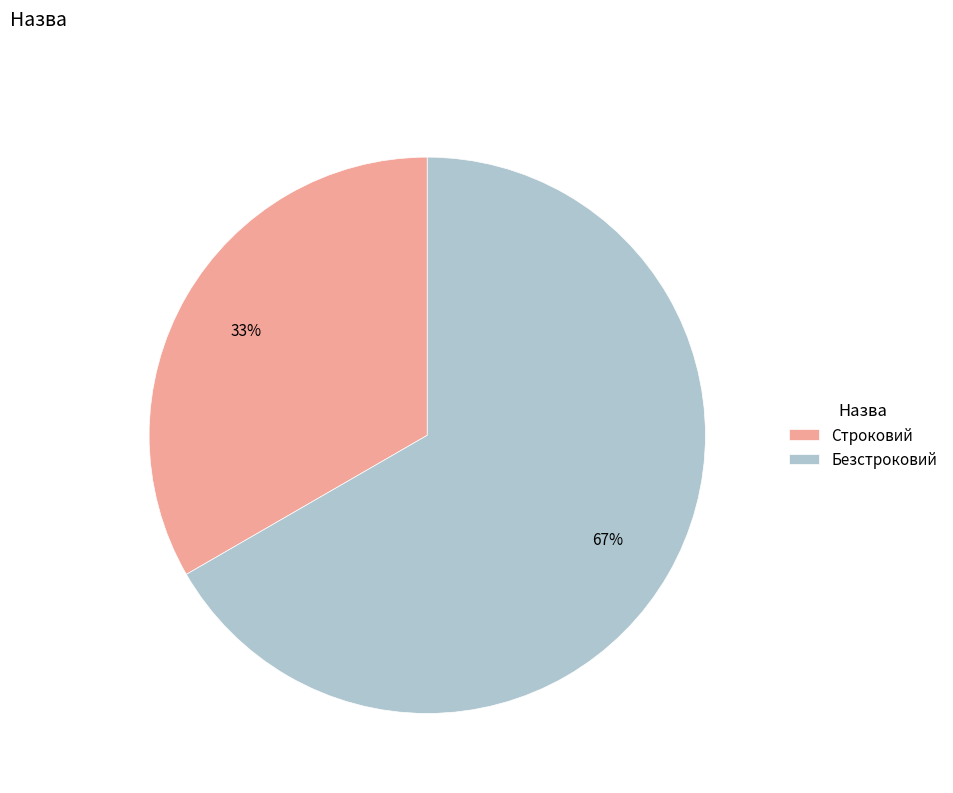

What is the ratio of the value at Безстроковий to the value at Строковий?

2.0